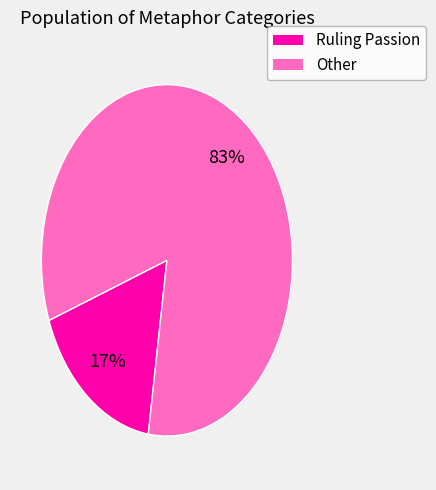

What is the smallest slice in the pie chart?

Ruling Passion